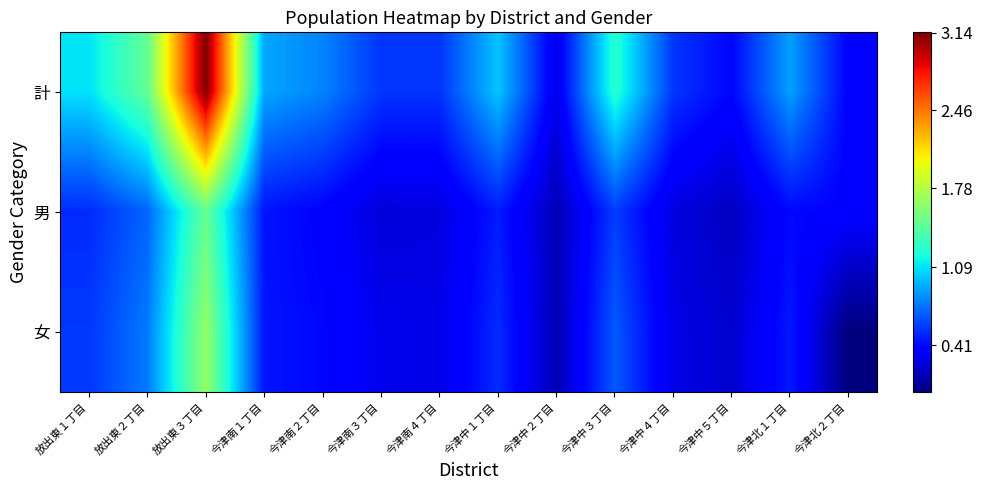

Rank the series by their maximum value, from highest to lowest.

計, 女, 男